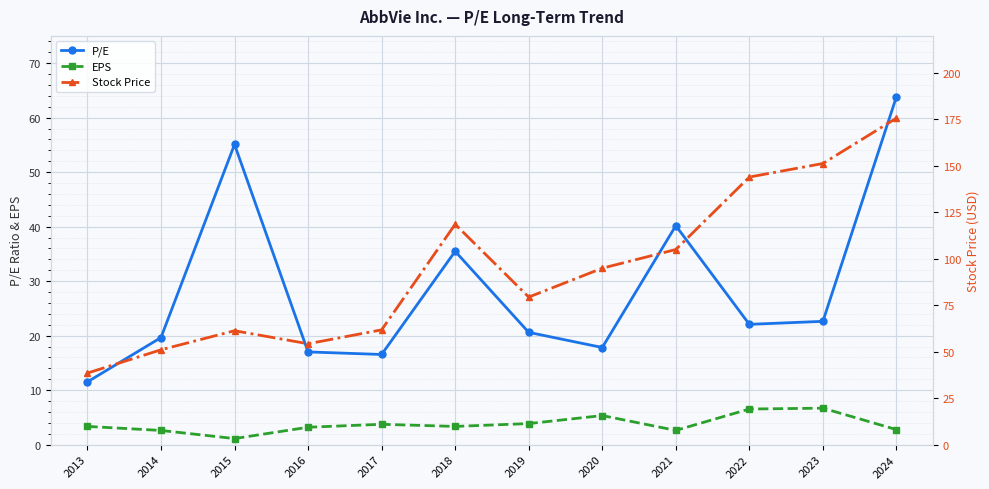

At which label does Stock Price reach its peak?

2024